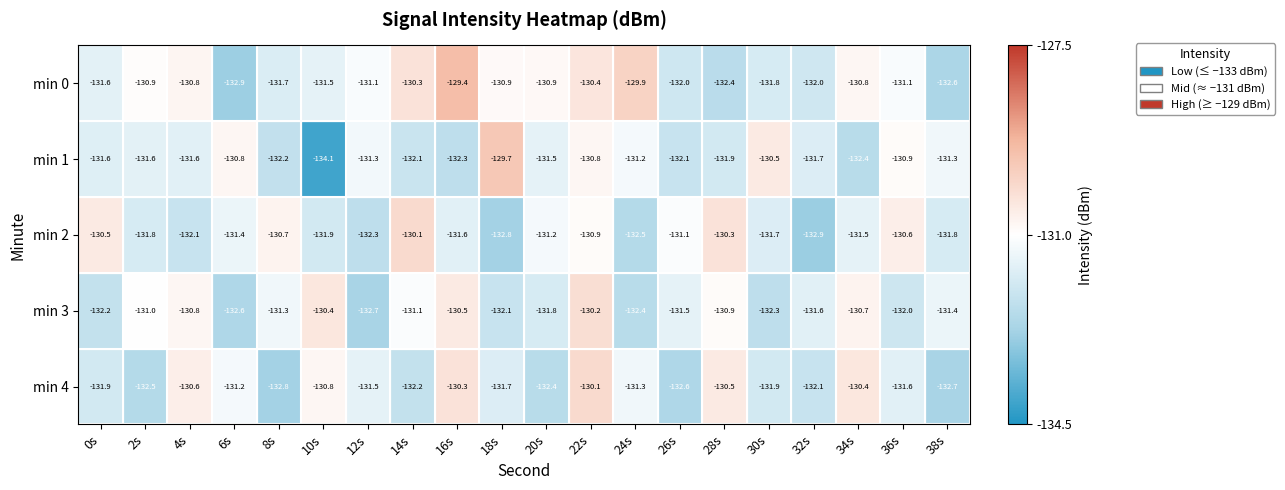

Rank the series at 10s from highest to lowest value.

min 3, min 4, min 0, min 2, min 1